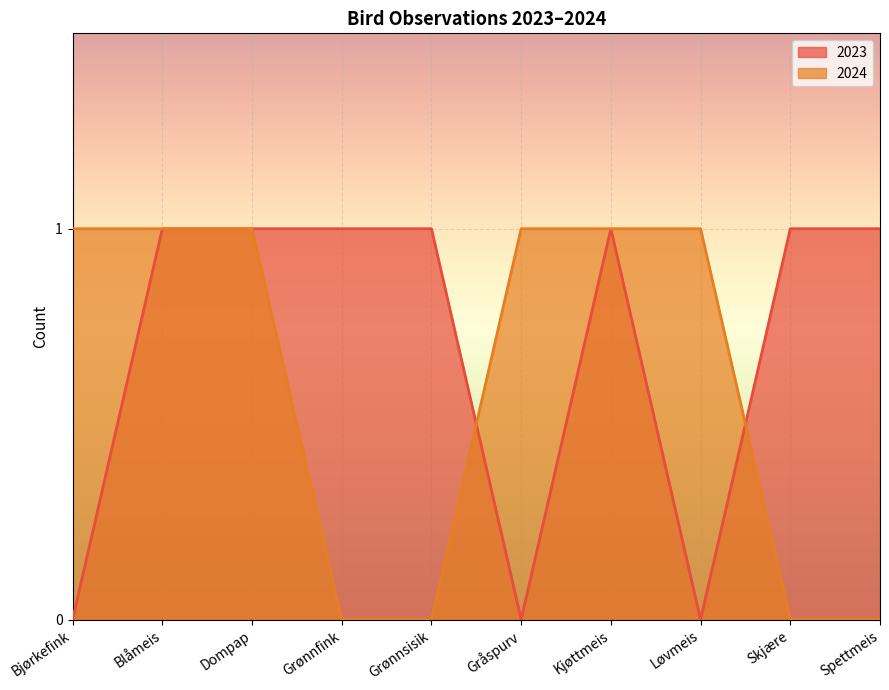

At which label does 2024 reach its minimum?

Grønnfink